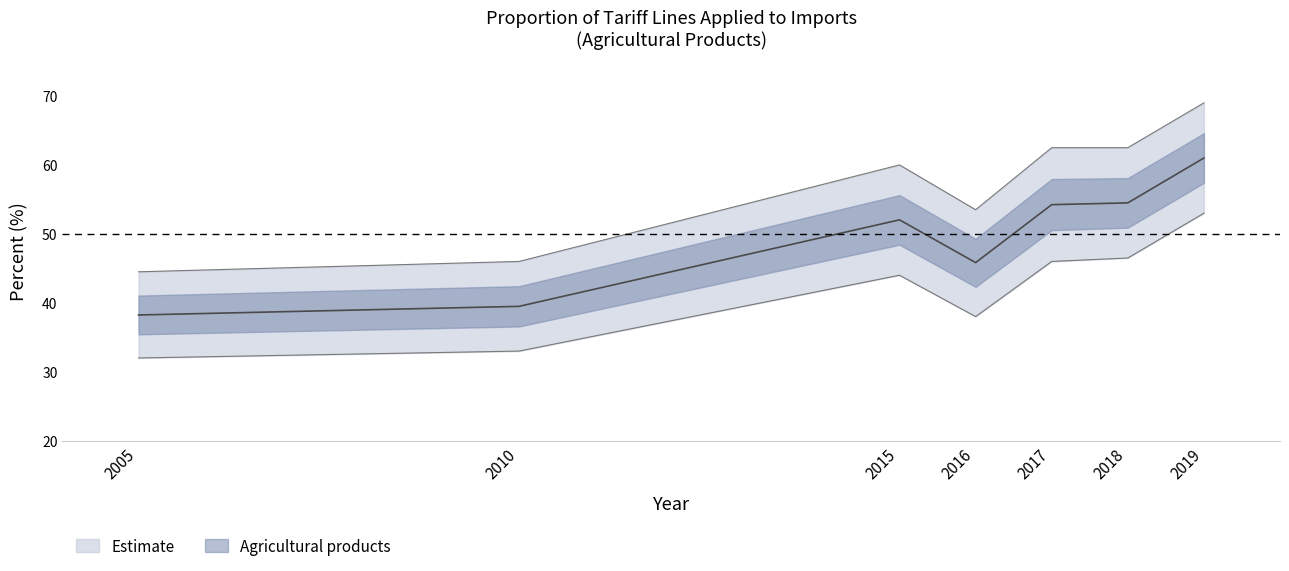

At which label does the data first exceed 52?

2015